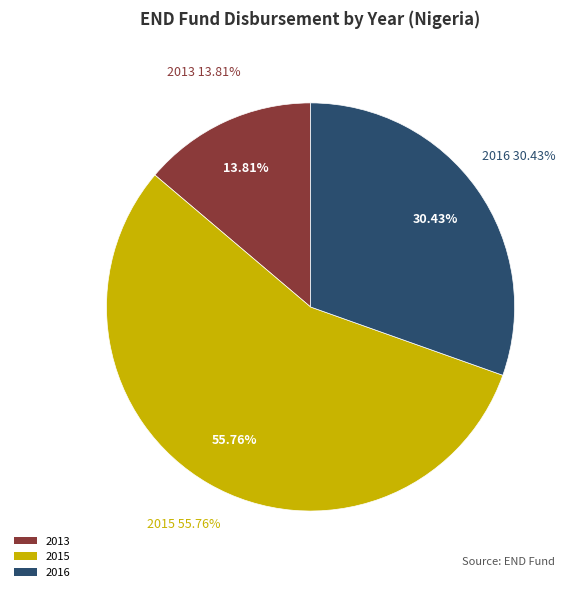

What portion of the pie excludes 2016?

69.6%